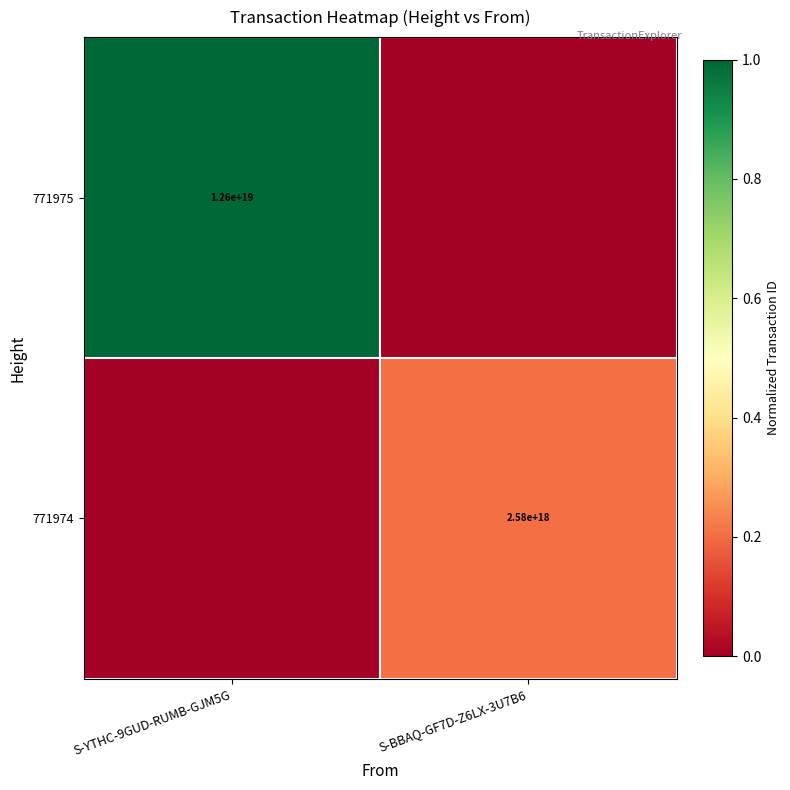

What is the total value across all series at S-YTHC-9GUD-RUMB-GJM5G?

1.0